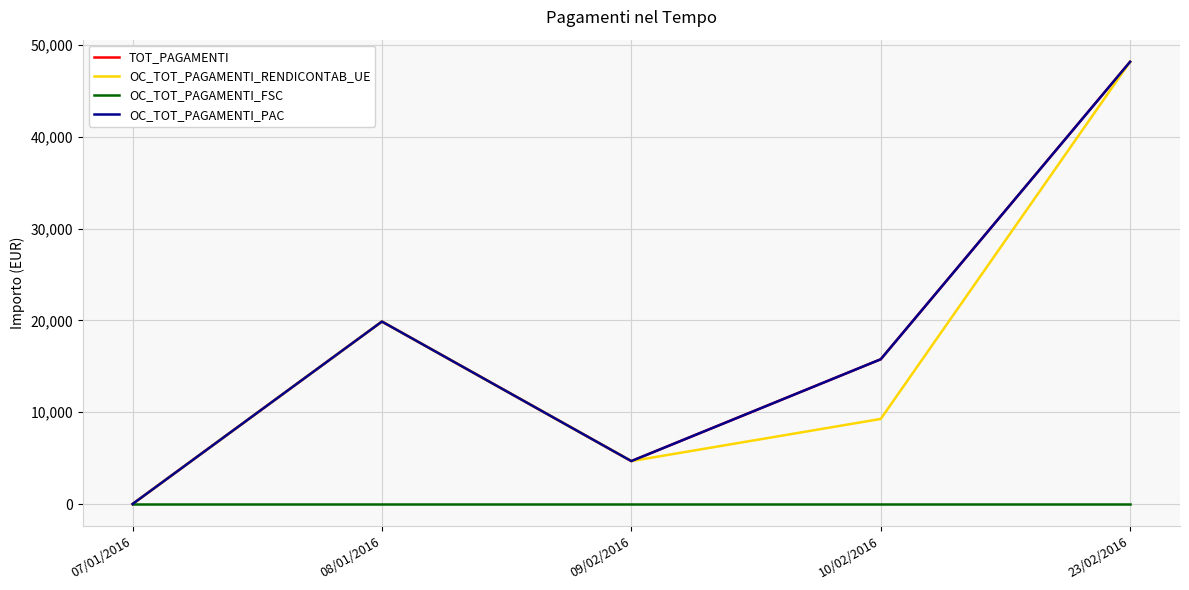

Does the chart have visible grid lines?

Yes